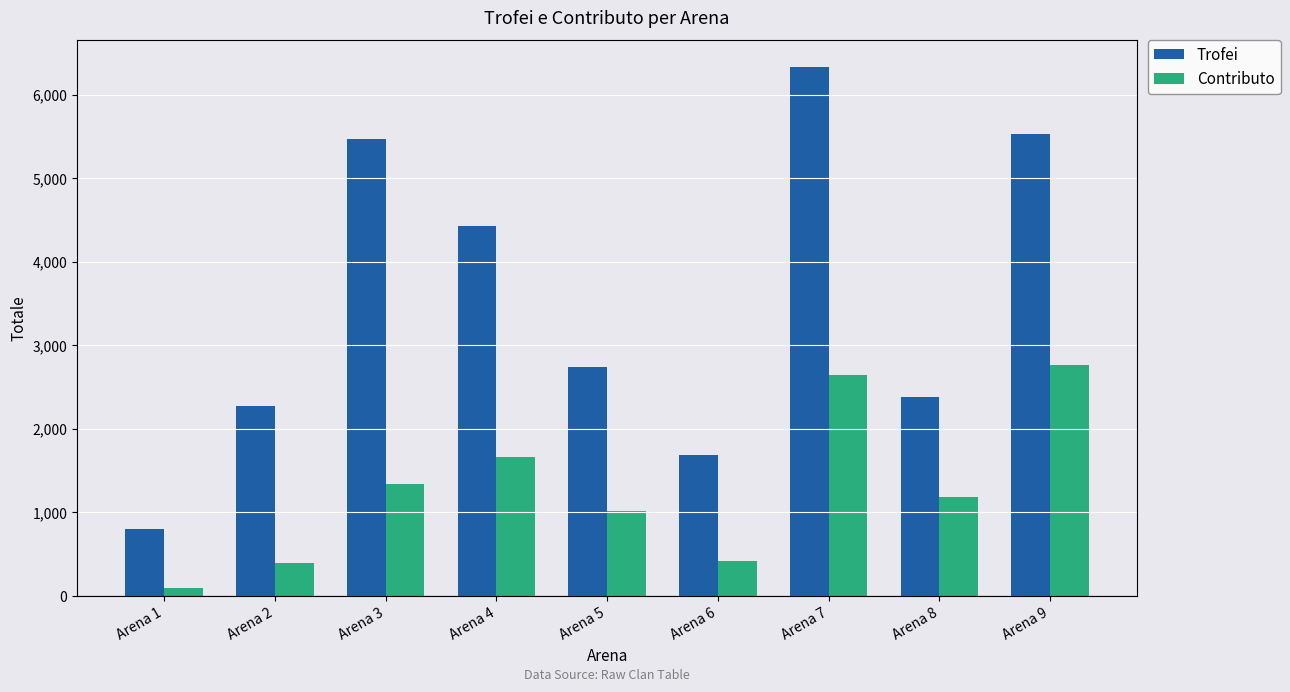

At which category is the sum across all series the highest?

Arena 7